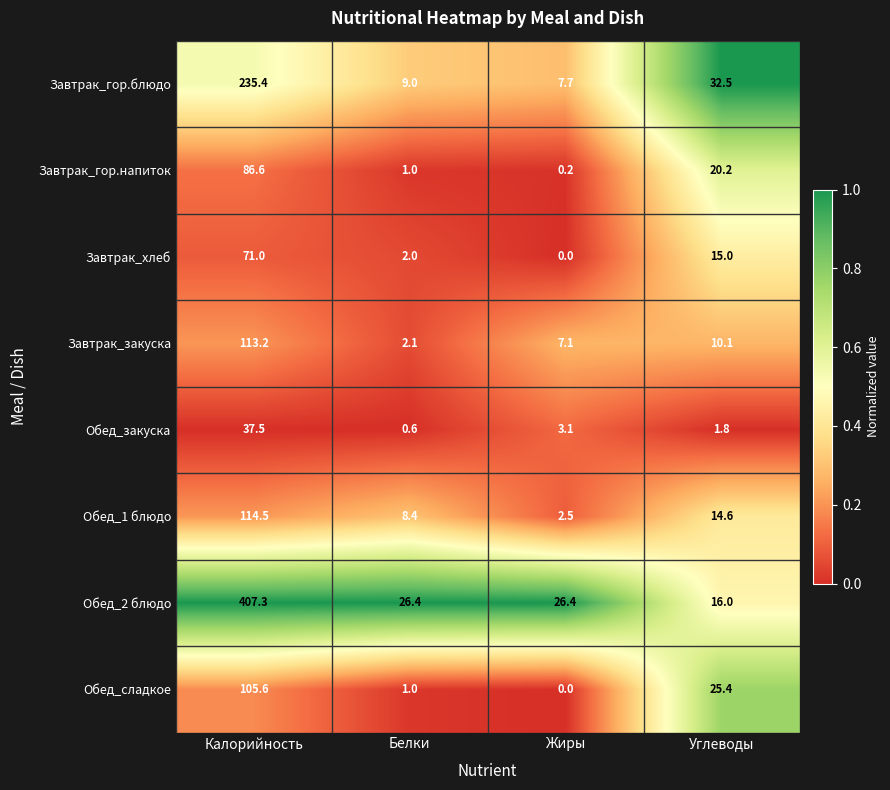

Which series changed the most between Калорийность and Углеводы?

Обед_2 блюдо